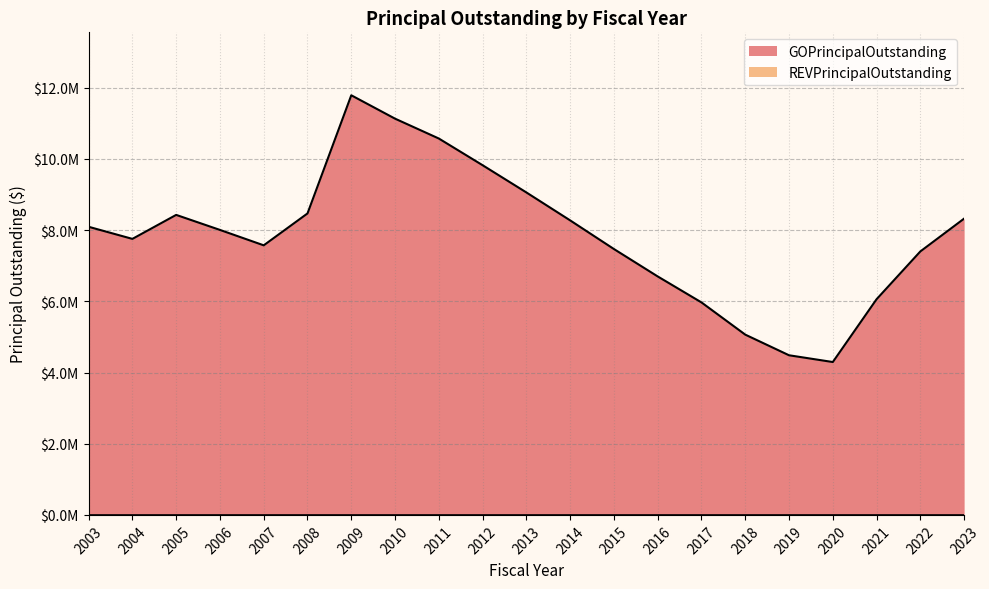

List the labels in order of value, smallest first.

2020, 2019, 2018, 2017, 2021, 2016, 2022, 2015, 2007, 2004, 2006, 2003, 2014, 2023, 2005, 2008, 2013, 2012, 2011, 2010, 2009